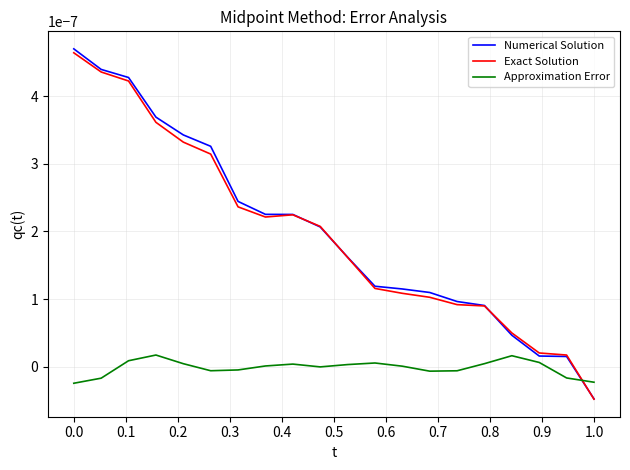

In Approximation Error, how many points are lower than both neighbors (excluding endpoints)?

3